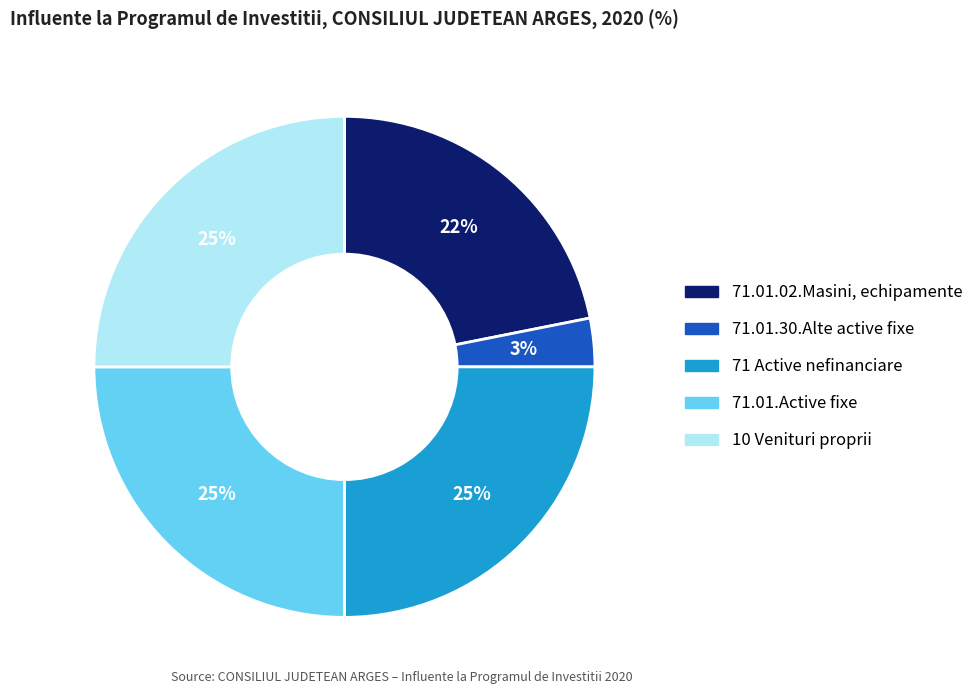

Which slice is the smallest?

71.01.30.Alte active fixe